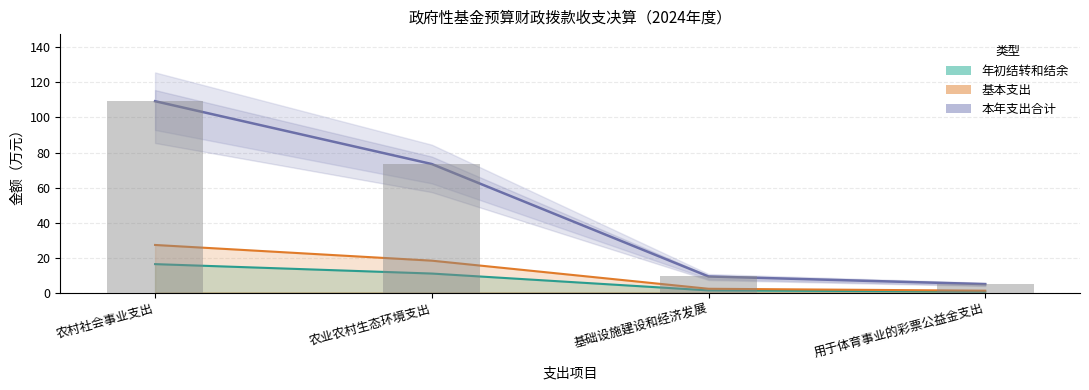

What is the value of the 本年支出合计 bar at the 1st from the left?

109.3